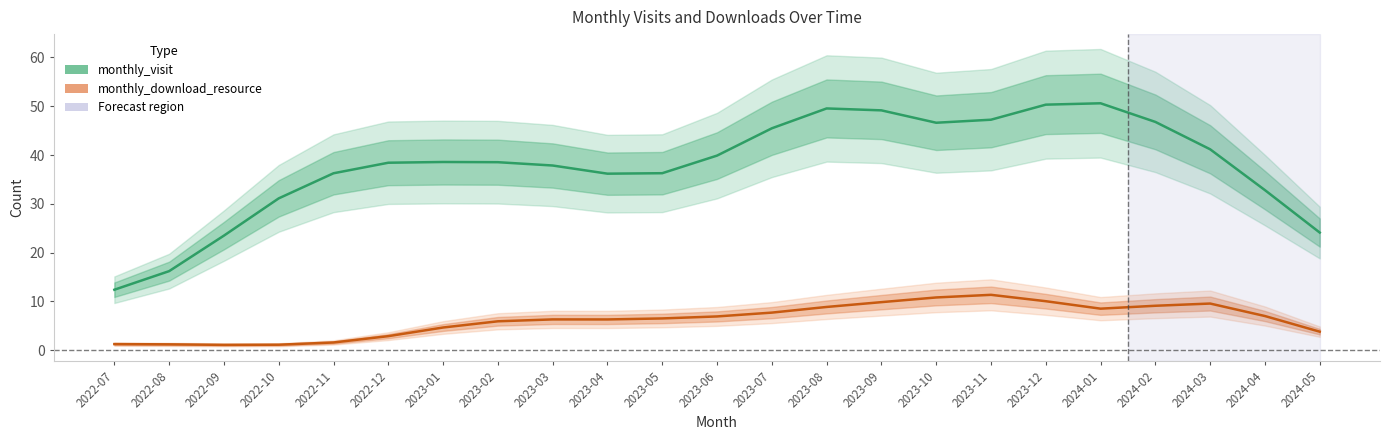

In monthly_visit, how many points are lower than both neighbors (excluding endpoints)?

2